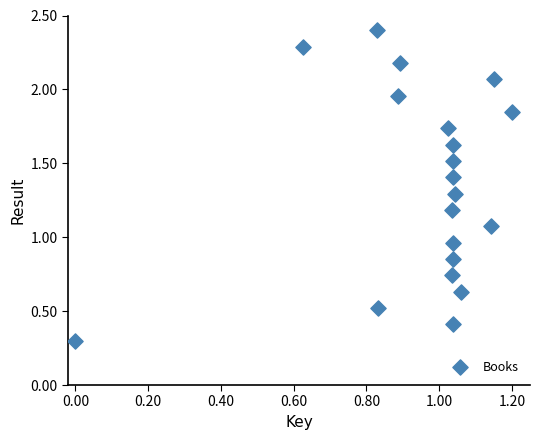

How many data points are displayed?

20